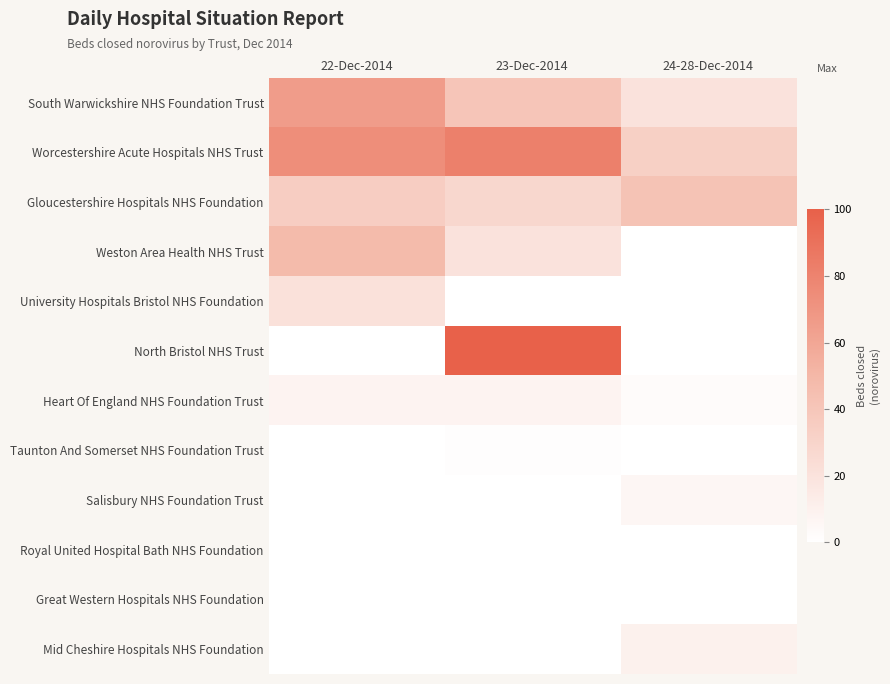

Reading right to left, list all the values displayed in this chart.

South Warwickshire NHS Foundation Trust: 24-28-Dec-2014=20	23-Dec-2014=41	22-Dec-2014=66
Worcestershire Acute Hospitals NHS Trust: 24-28-Dec-2014=33	23-Dec-2014=82	22-Dec-2014=74
Gloucestershire Hospitals NHS Foundation: 24-28-Dec-2014=42	23-Dec-2014=28	22-Dec-2014=35
Weston Area Health NHS Trust: 24-28-Dec-2014=0	23-Dec-2014=20	22-Dec-2014=48
University Hospitals Bristol NHS Foundation: 24-28-Dec-2014=0	23-Dec-2014=0	22-Dec-2014=21
North Bristol NHS Trust: 24-28-Dec-2014=0	23-Dec-2014=100	22-Dec-2014=0
Heart Of England NHS Foundation Trust: 24-28-Dec-2014=3	23-Dec-2014=8	22-Dec-2014=8
Taunton And Somerset NHS Foundation Trust: 24-28-Dec-2014=0	23-Dec-2014=1	22-Dec-2014=0
Salisbury NHS Foundation Trust: 24-28-Dec-2014=6	23-Dec-2014=0	22-Dec-2014=0
Royal United Hospital Bath NHS Foundation: 24-28-Dec-2014=0	23-Dec-2014=0	22-Dec-2014=0
Great Western Hospitals NHS Foundation: 24-28-Dec-2014=0	23-Dec-2014=0	22-Dec-2014=0
Mid Cheshire Hospitals NHS Foundation: 24-28-Dec-2014=10	23-Dec-2014=0	22-Dec-2014=0